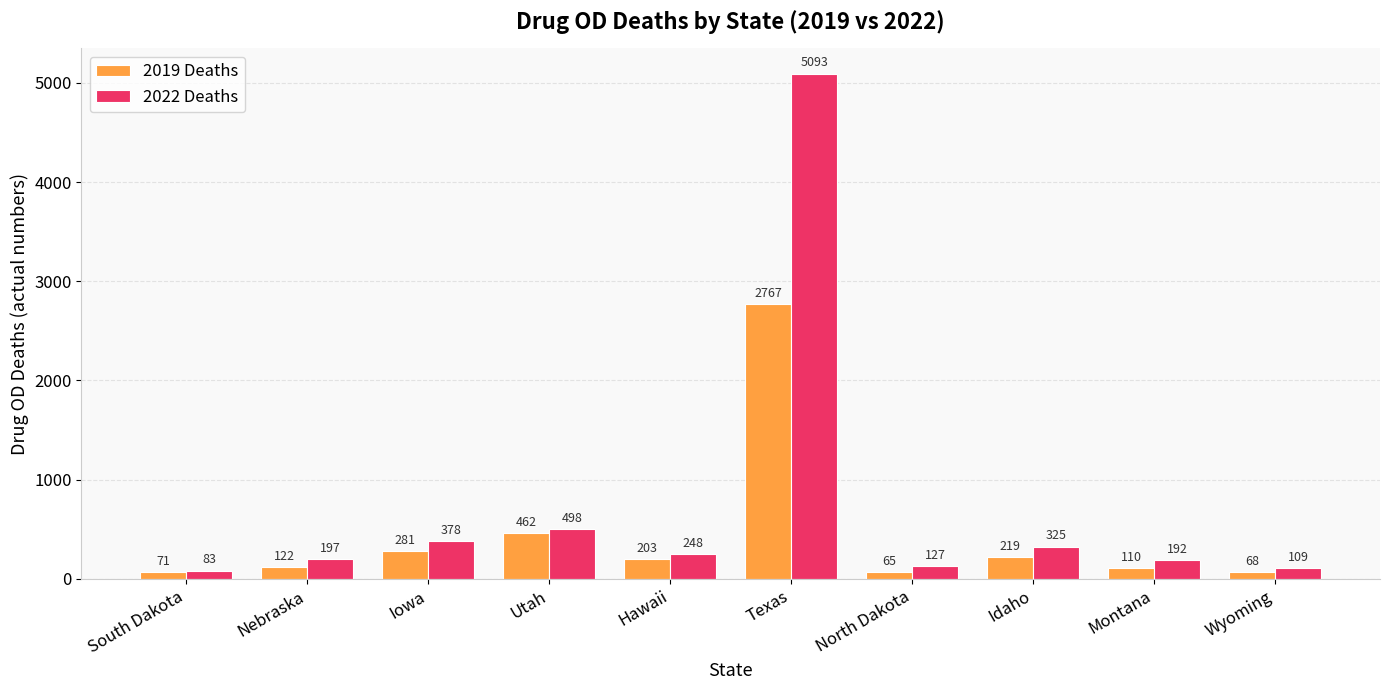

Rank the categories by 2019 Deaths value from lowest to highest.

North Dakota, Wyoming, South Dakota, Montana, Nebraska, Hawaii, Idaho, Iowa, Utah, Texas